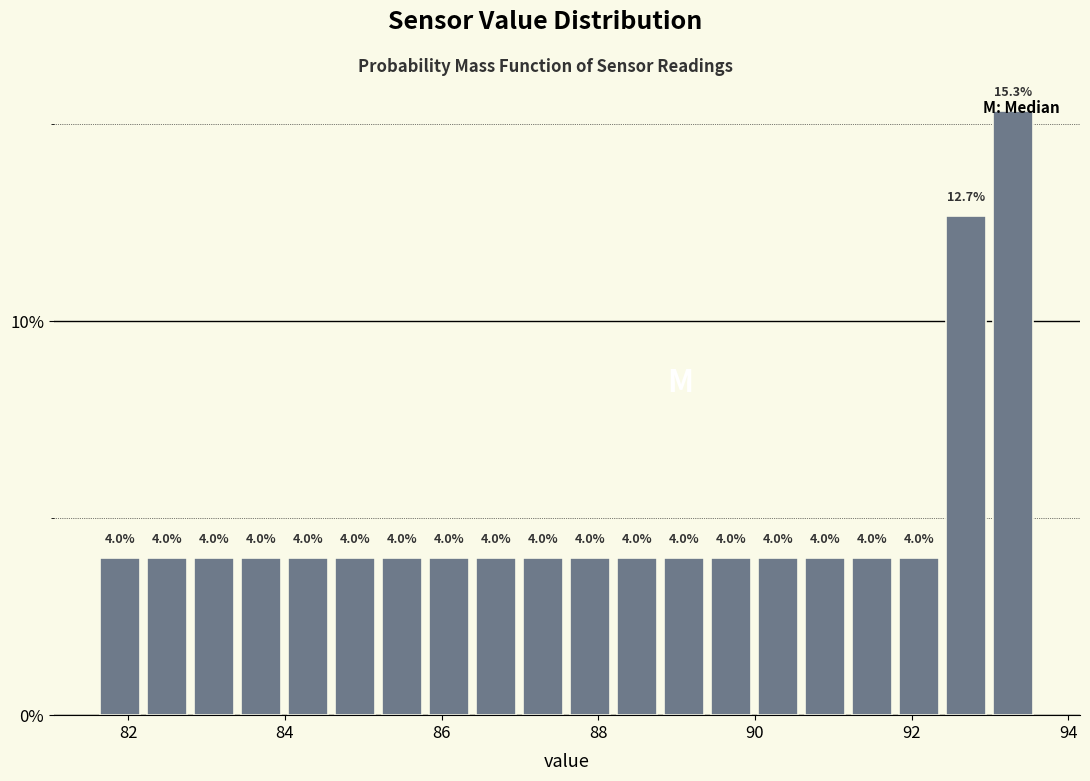

Around what value on the x-axis is the tallest bar? Give the approximate position of its centre, as read against the axis.

93.4